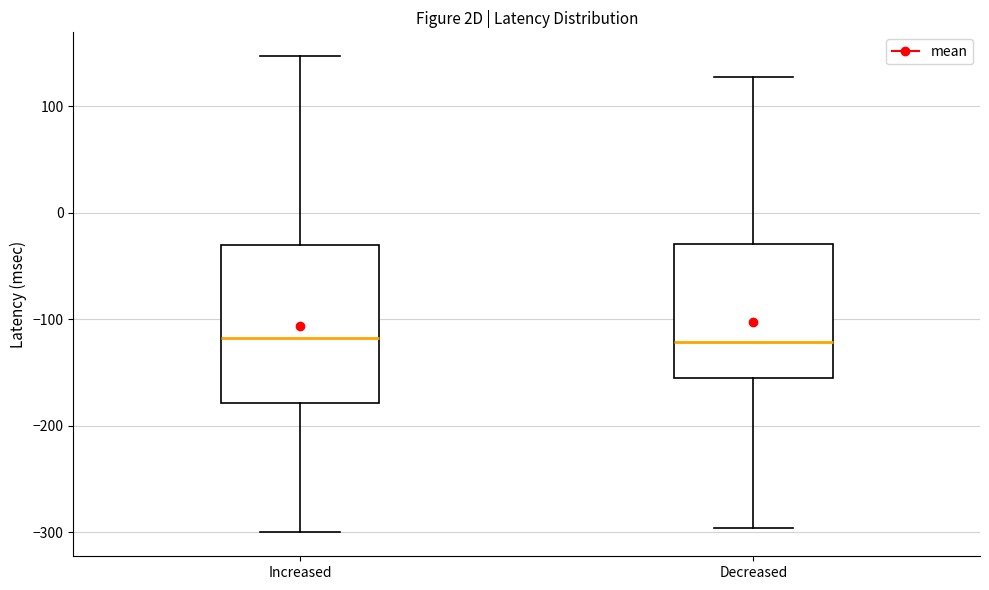

Where does the upper whisker of the box for Increased end on the y-axis? The values are not printed on the chart, so give them approximately, as read against the axis.

150